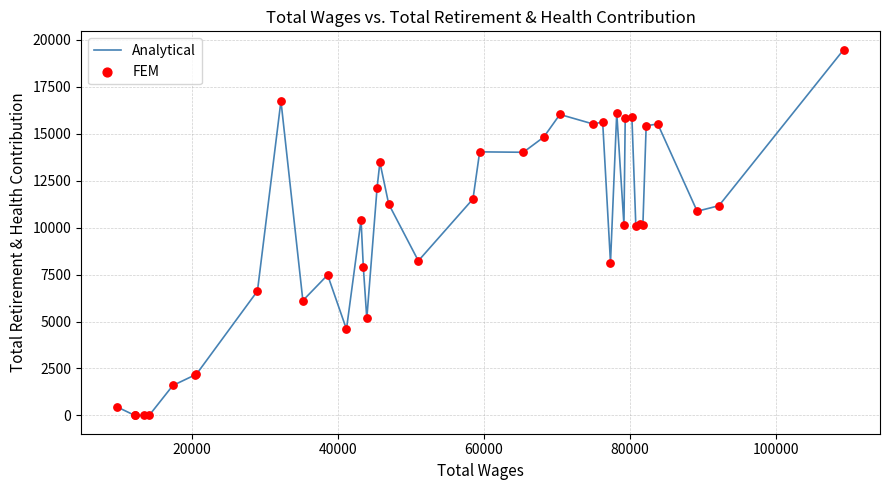

What is the maximum value shown in the chart?

19473